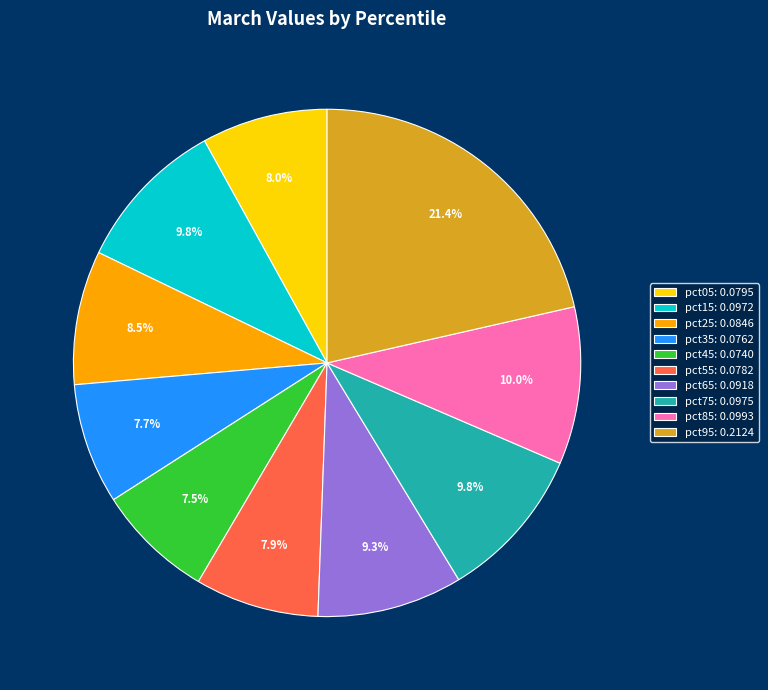

Does pct95 account for over 50% of the chart?

No